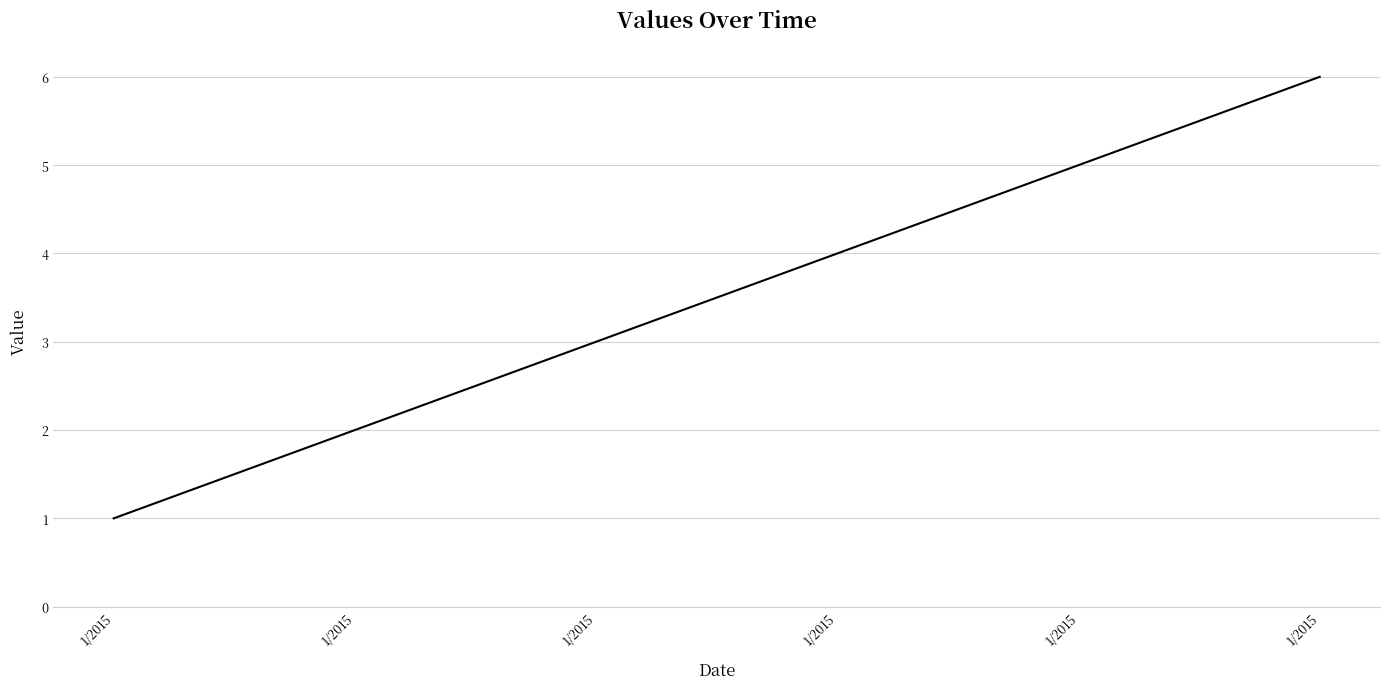

Count the values in the range 2 to 5.

4